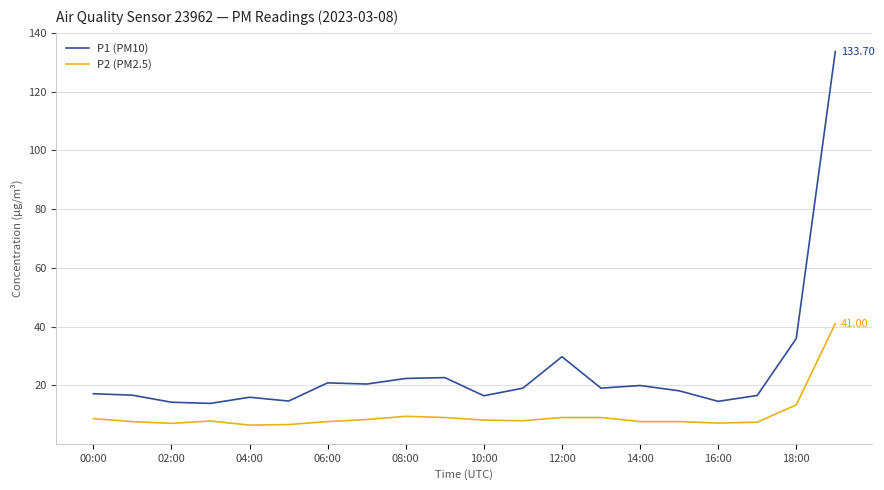

What is the average value of the P1 (PM10) series?

25.1